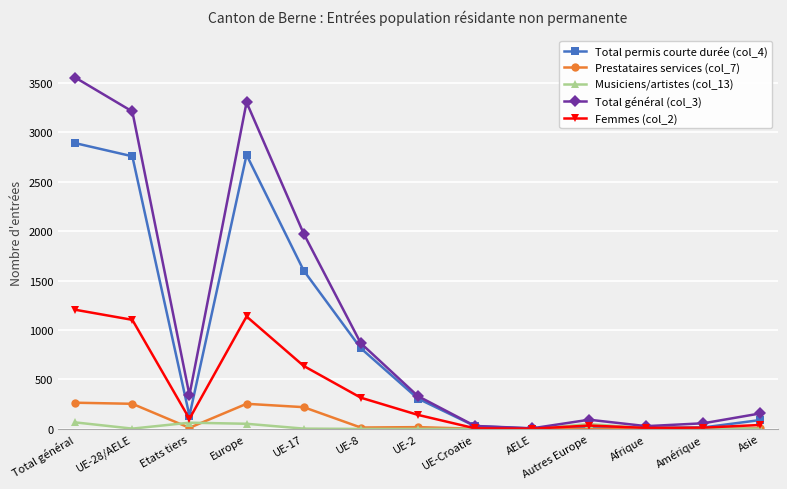

True or false: Total général (col_3) has a value of 3303 at Europe.

True